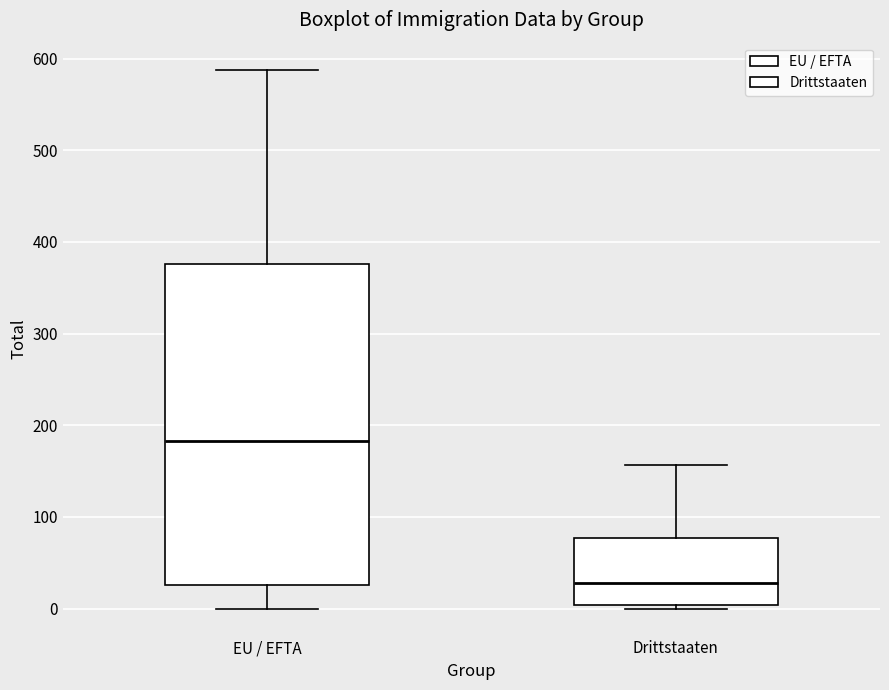

Where is the lower edge of the box for Drittstaaten on the y-axis? The values are not printed on the chart, so give them approximately, as read against the axis.

0